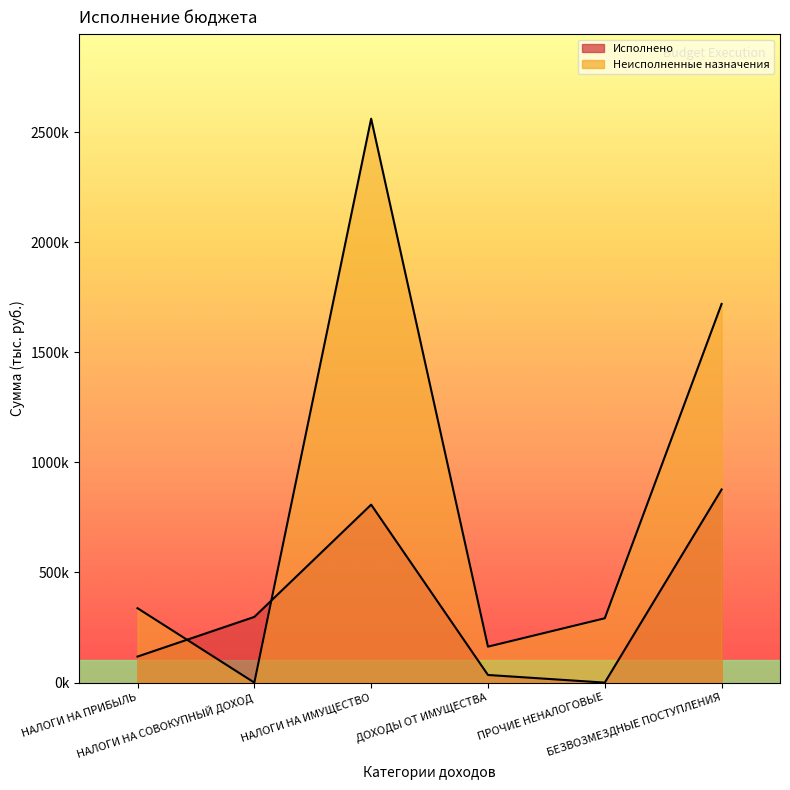

Reading left to right, what are all the values shown in this chart?

Исполнено: НАЛОГИ НА ПРИБЫЛЬ=118191.1	НАЛОГИ НА СОВОКУПНЫЙ ДОХОД=298306.0	НАЛОГИ НА ИМУЩЕСТВО=808068.3	ДОХОДЫ ОТ ИМУЩЕСТВА=34659.5	ПРОЧИЕ НЕНАЛОГОВЫЕ=0.0	БЕЗВОЗМЕЗДНЫЕ ПОСТУПЛЕНИЯ=876932.5
Неисполненные назначения: НАЛОГИ НА ПРИБЫЛЬ=337882.9	НАЛОГИ НА СОВОКУПНЫЙ ДОХОД=0.0	НАЛОГИ НА ИМУЩЕСТВО=2560672.7	ДОХОДЫ ОТ ИМУЩЕСТВА=163258.5	ПРОЧИЕ НЕНАЛОГОВЫЕ=292191.0	БЕЗВОЗМЕЗДНЫЕ ПОСТУПЛЕНИЯ=1719477.5